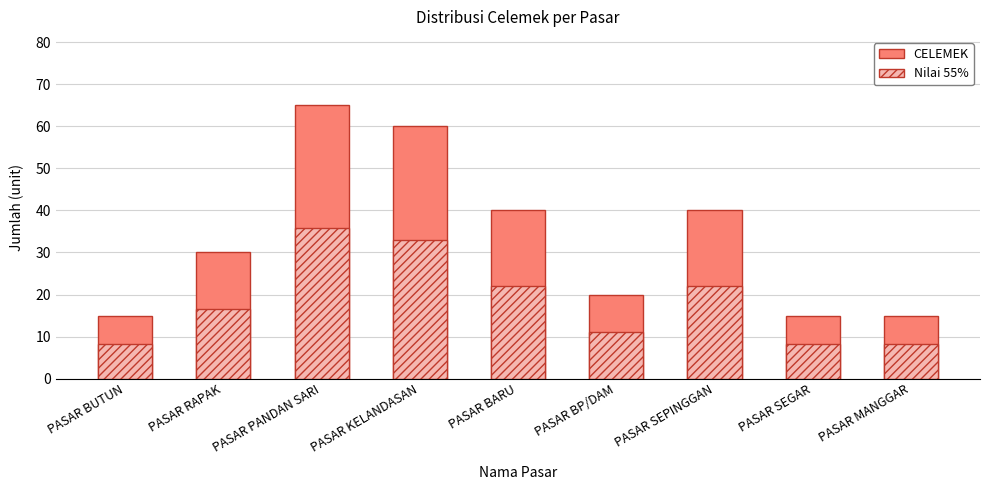

What is the difference between the values at PASAR RAPAK and PASAR SEPINGGAN?

10